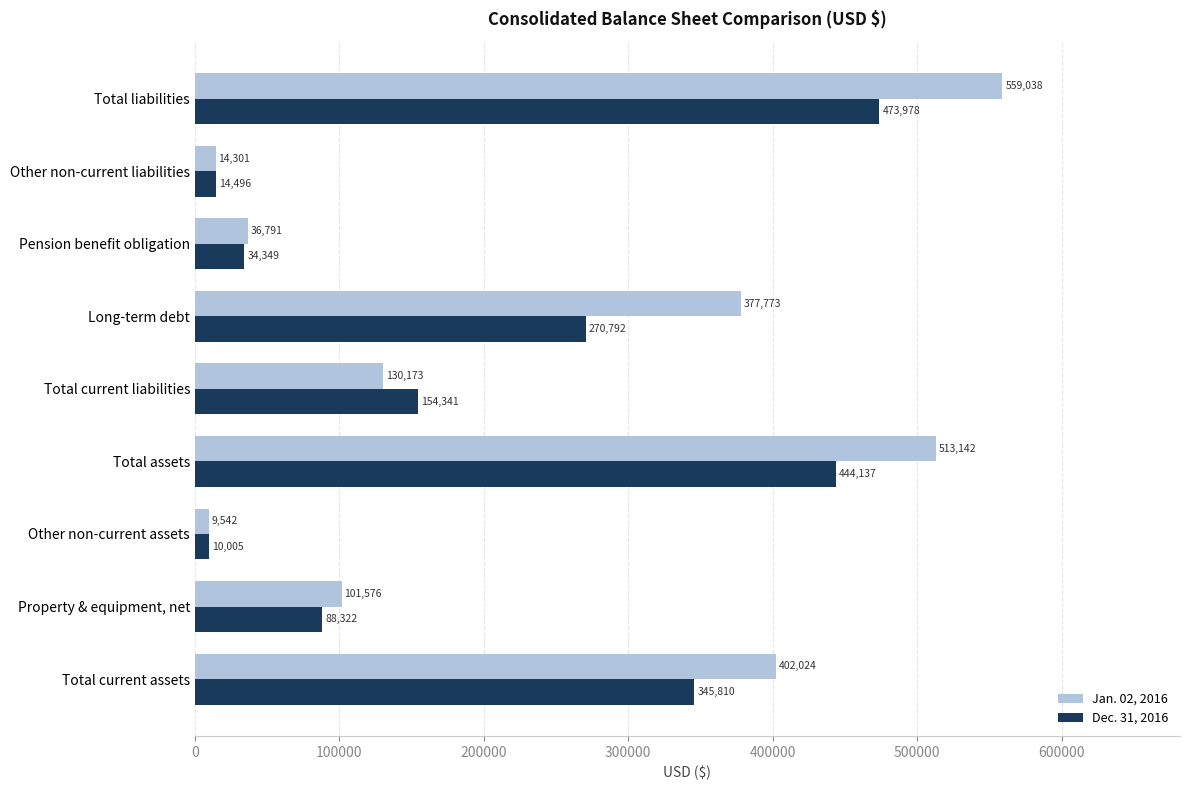

Which series changed the most between Property & equipment, net and Total liabilities?

Jan. 02, 2016